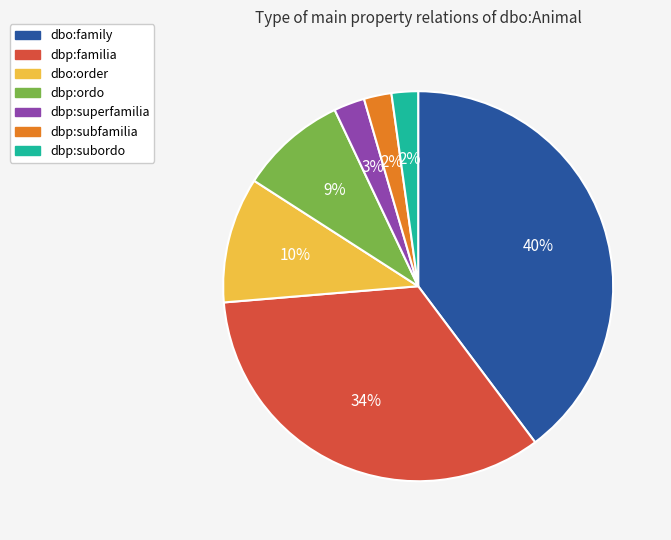

Does any single category account for the majority?

No